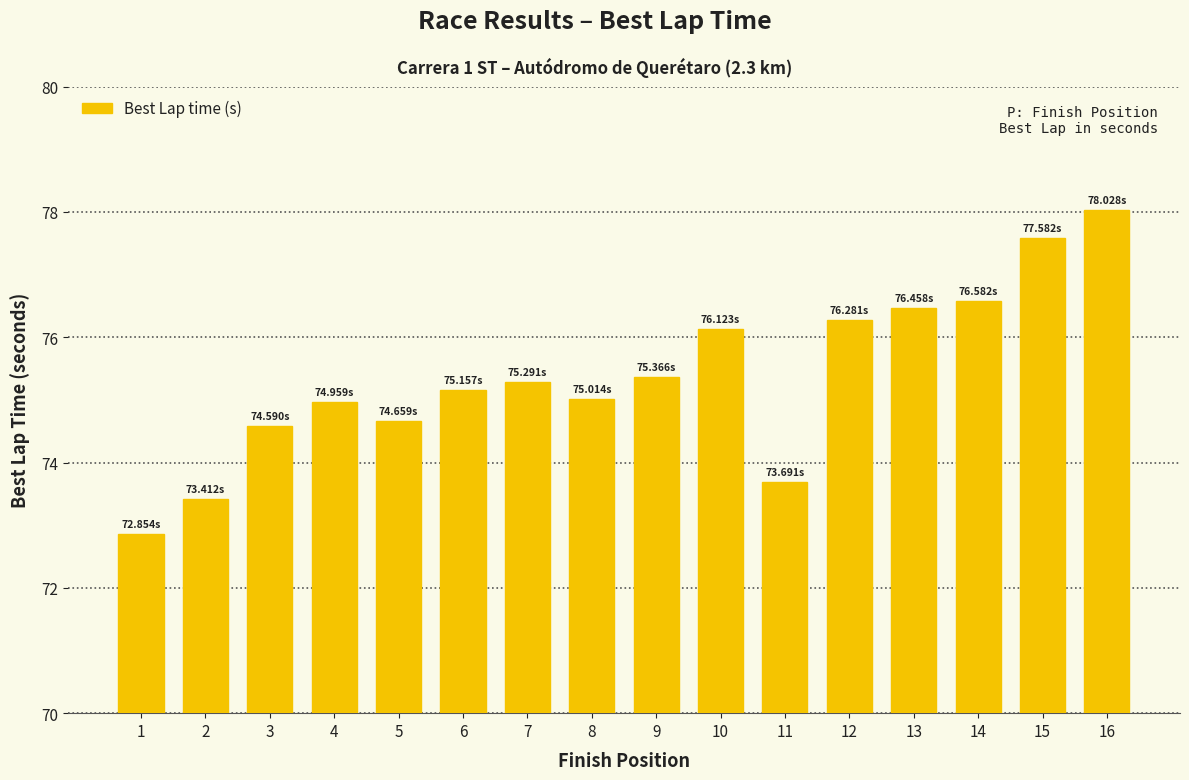

Which category has the lowest value across all series?

1